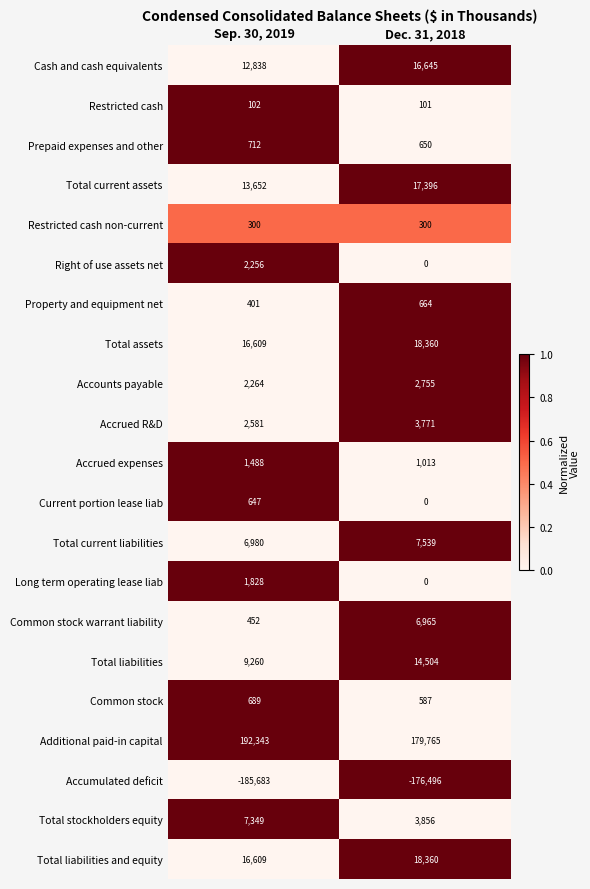

List the labels in order of Right of use assets net value, smallest first.

Dec. 31, 2018, Sep. 30, 2019